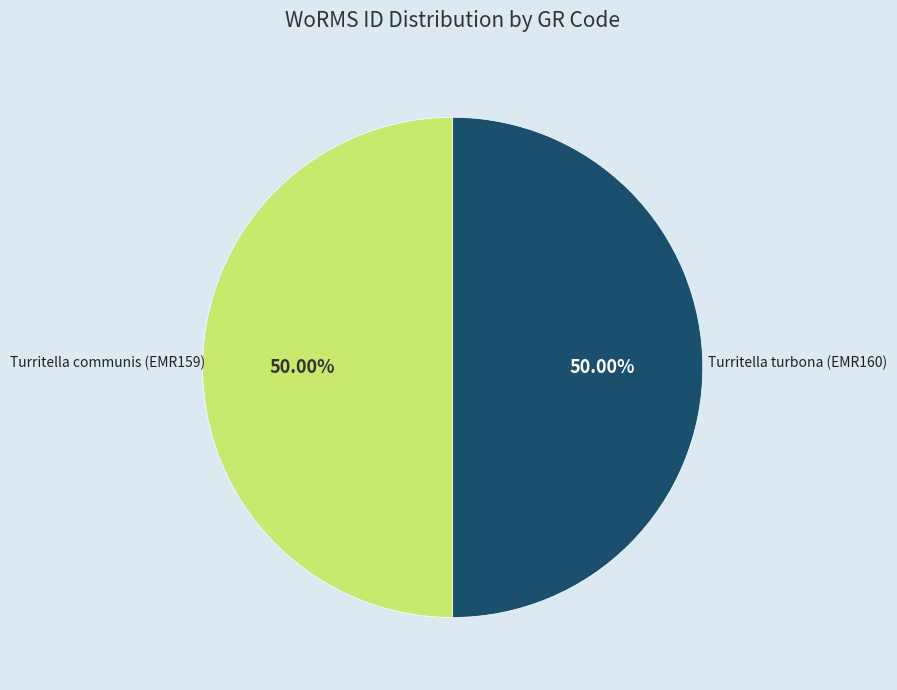

Rank the categories by value from highest to lowest.

Turritella turbona (EMR160), Turritella communis (EMR159)